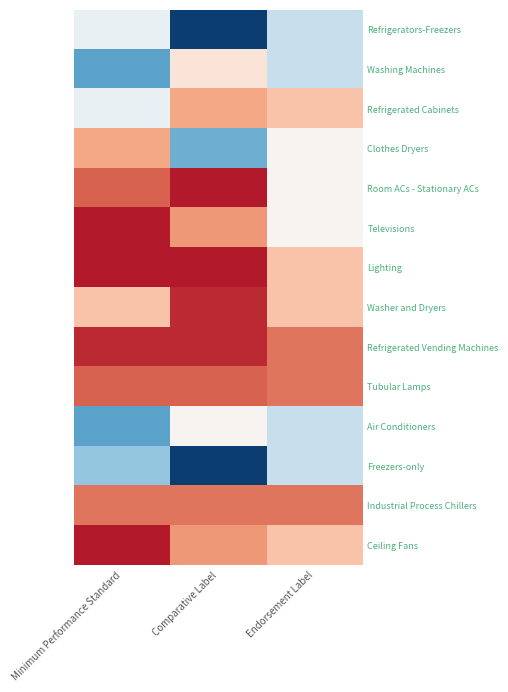

At Endorsement Label, list the series in order from largest to smallest.

Refrigerated Vending Machines, Tubular Lamps, Industrial Process Chillers, Refrigerated Cabinets, Lighting, Washer and Dryers, Ceiling Fans, Clothes Dryers, Room ACs - Stationary ACs, Televisions, Refrigerators-Freezers, Washing Machines, Air Conditioners, Freezers-only